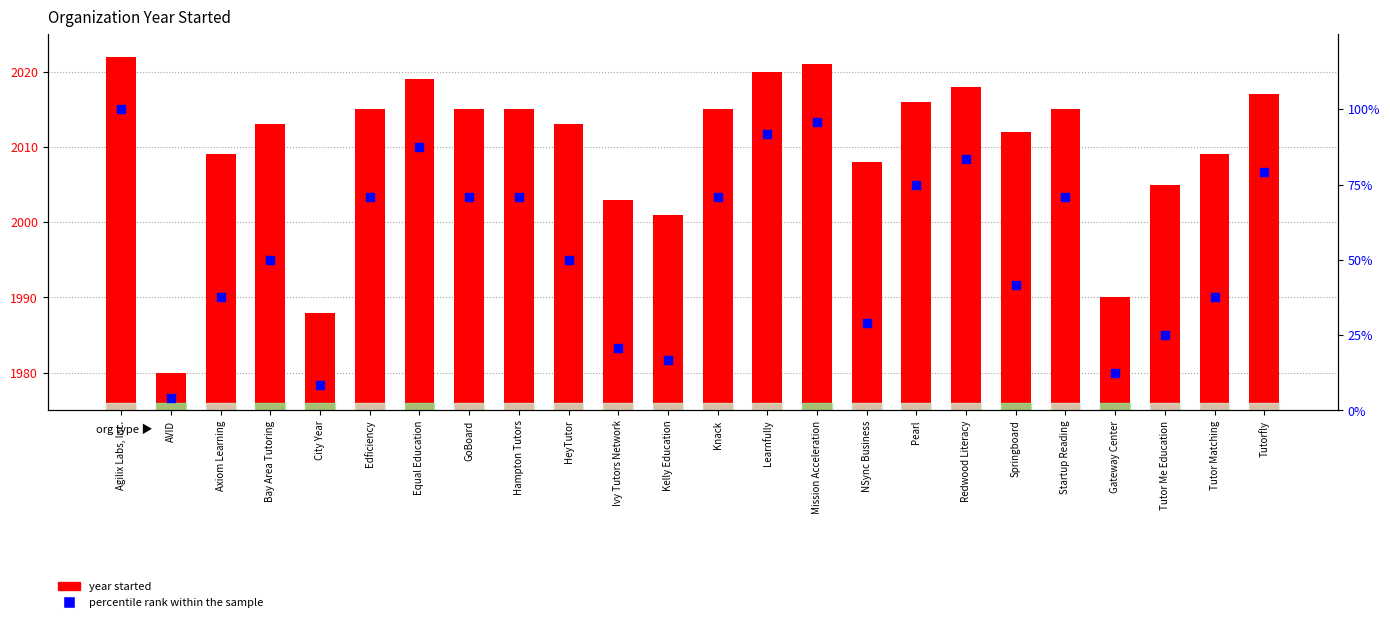

Which series has the largest total across all categories?

Year Started